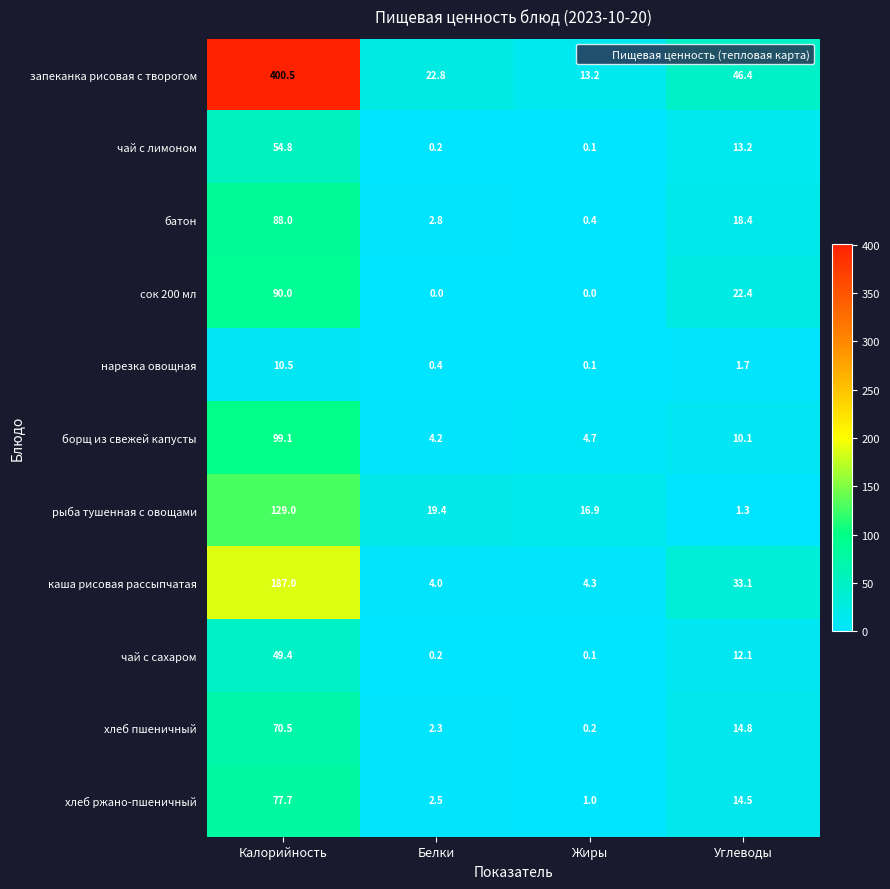

What is the sum of the запеканка рисовая с творогом values at Калорийность and Белки?

423.3